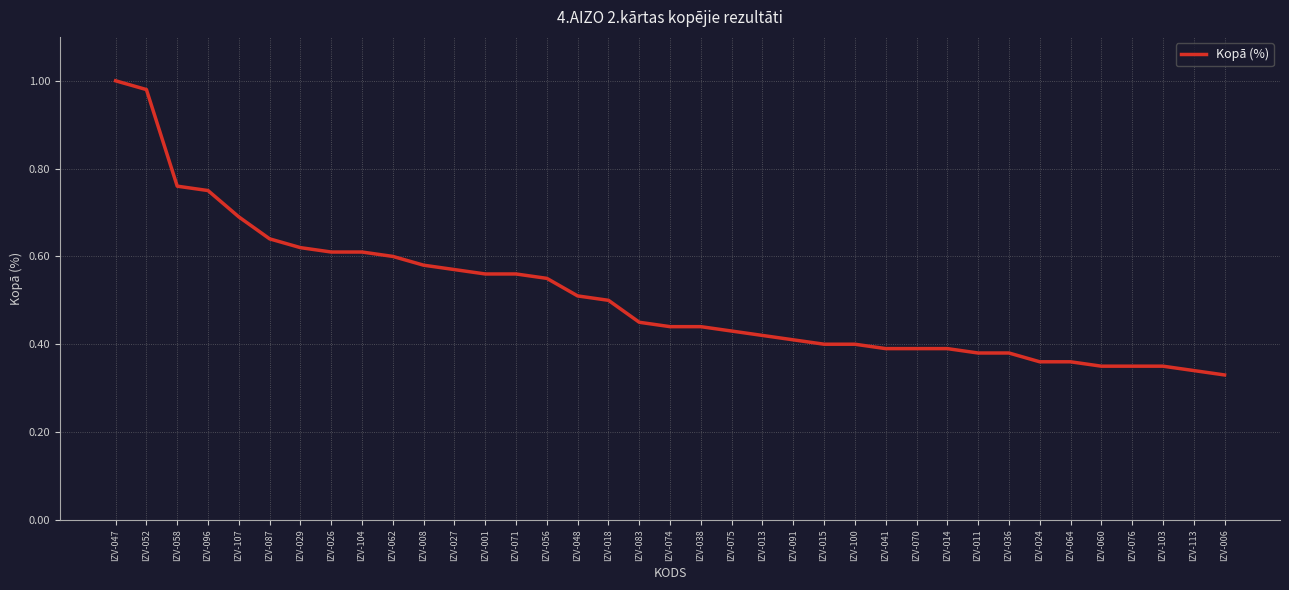

The value at IZV-071 is 0.6. True or false?

True